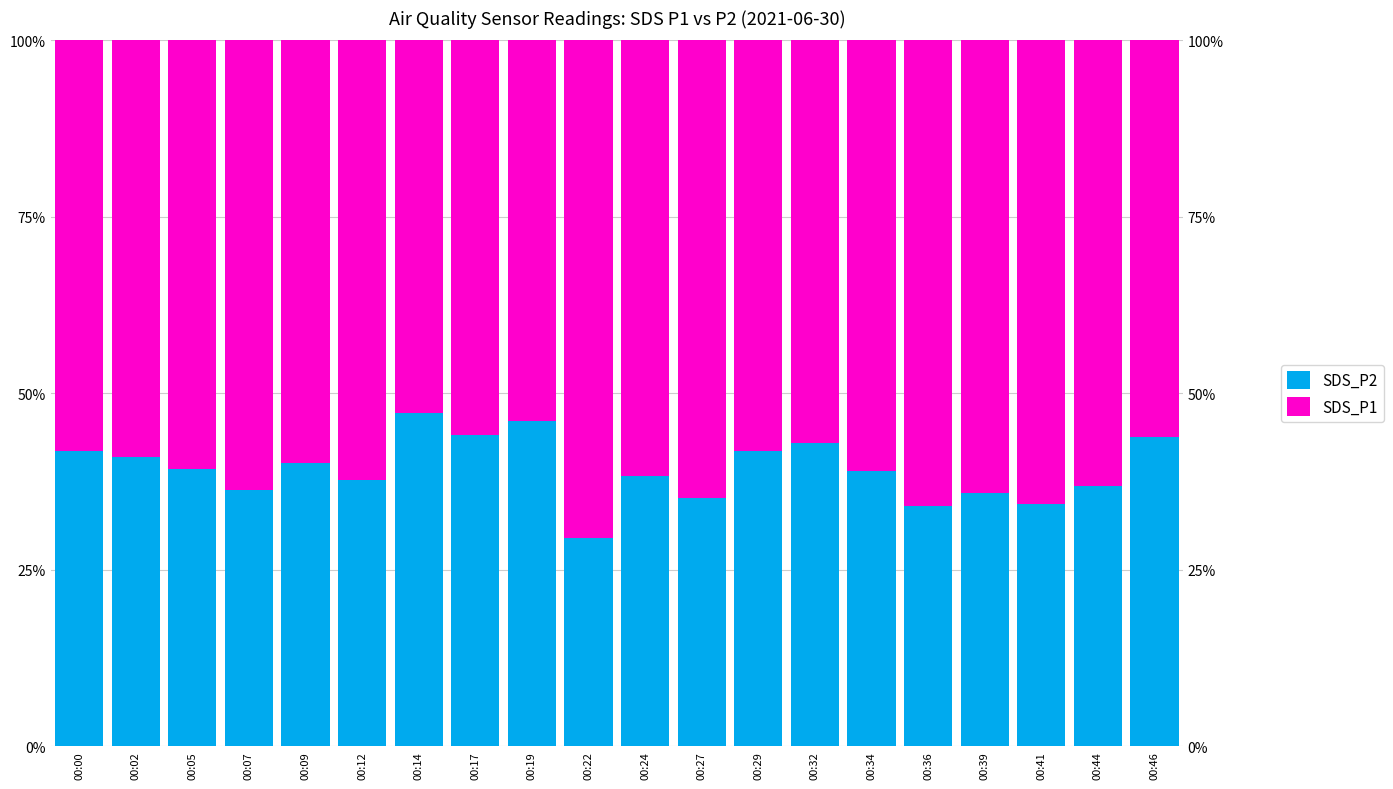

Between 00:00 and 00:32, which series saw the biggest shift?

SDS_P2